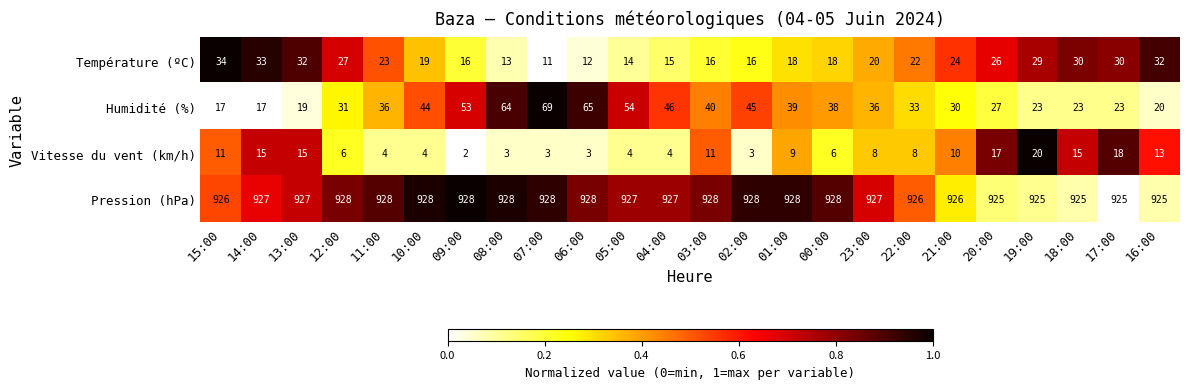

Where does the Température (ºC) series first go above 22?

15:00